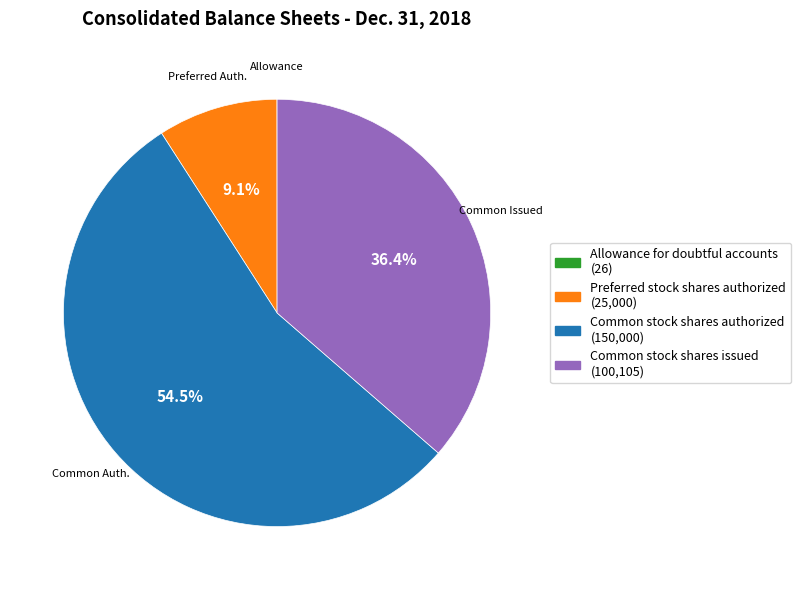

What is the majority slice?

Common stock shares authorized